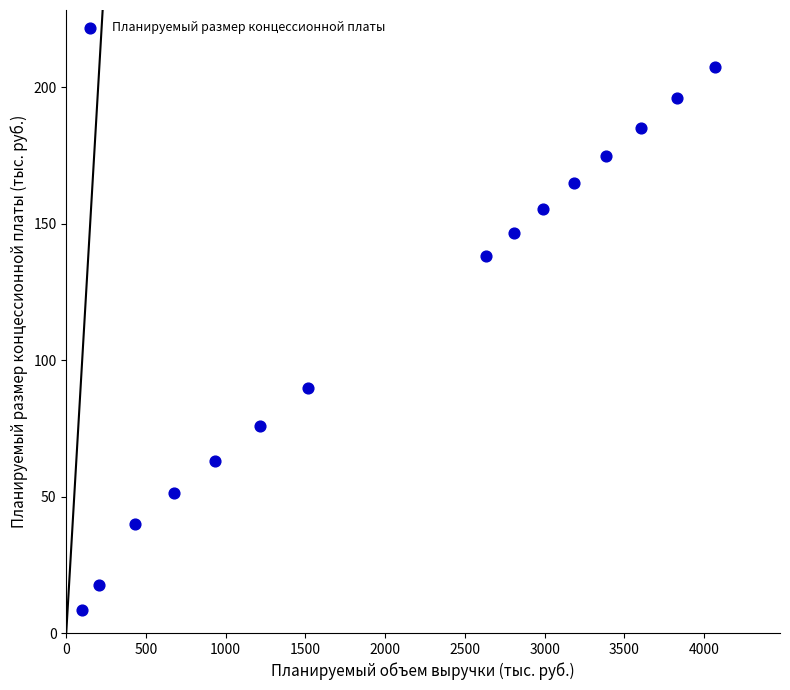

What is the range of X values (max minus min)?

3969.4